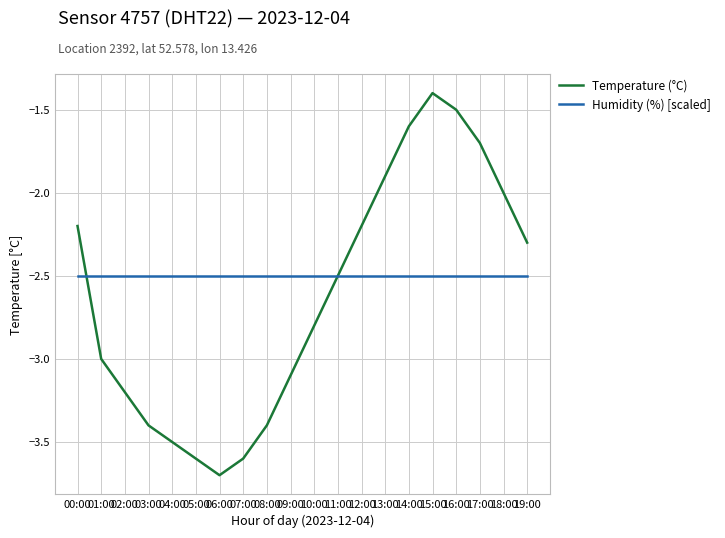

What is the minimum value shown in the chart?

-3.7